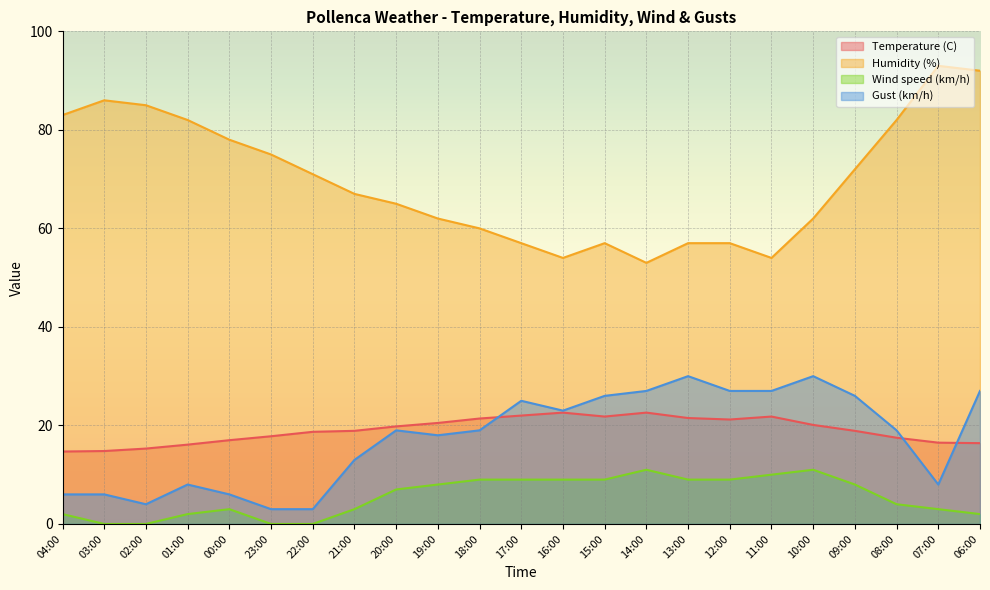

What is the spread (max minus min) of values at 14:00?

42.0